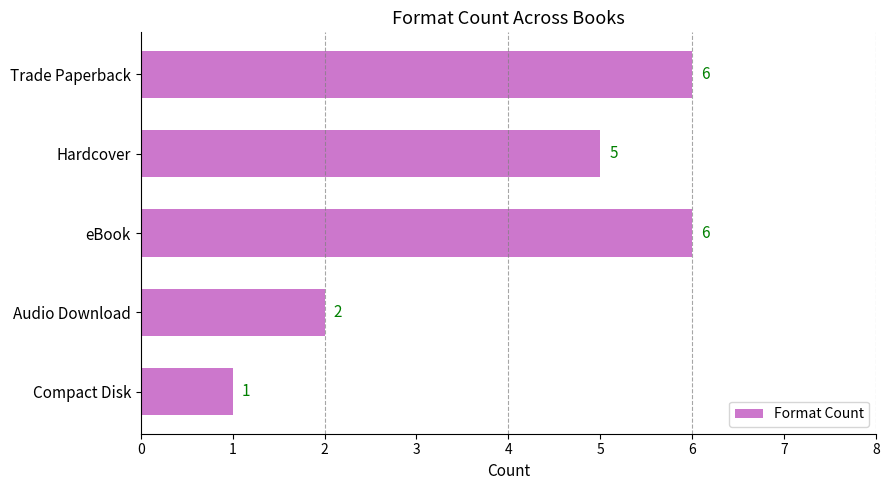

What is the change in value from Trade Paperback to Audio Download?

-4